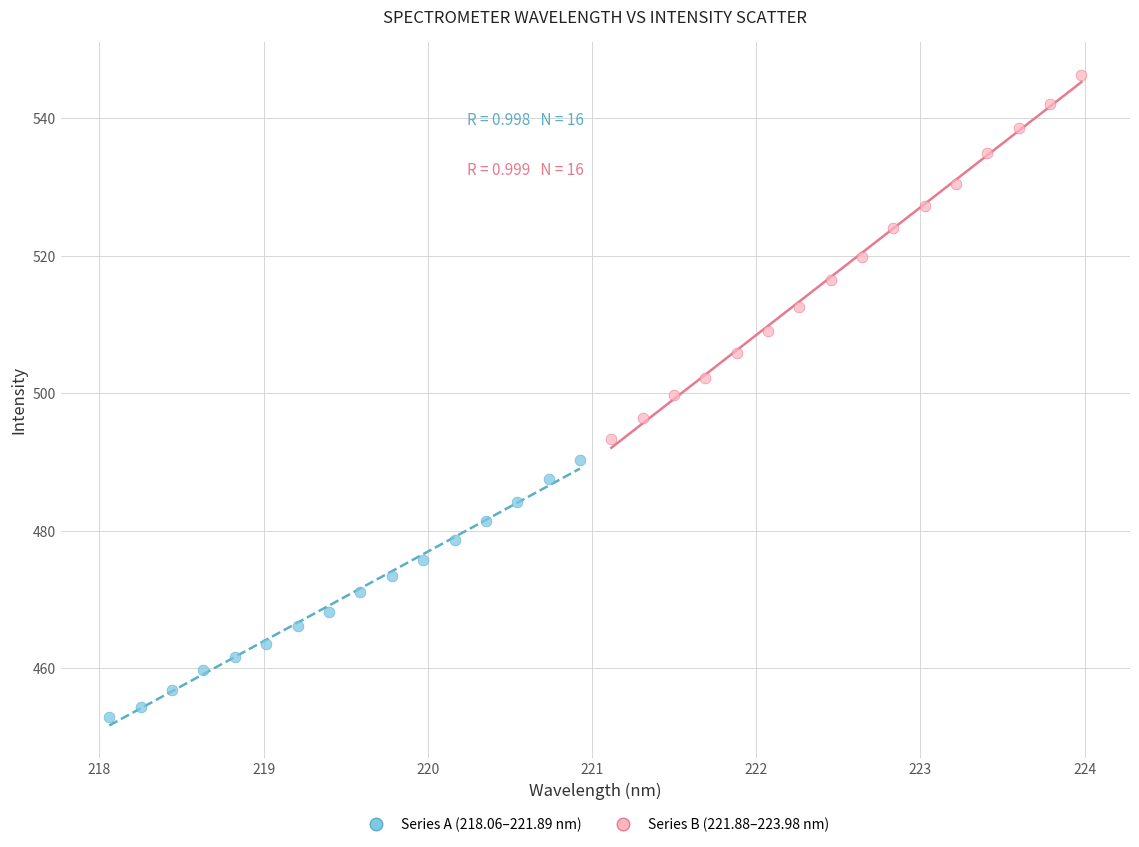

Which series reaches the minimum Y coordinate?

Series A (218.06–221.89 nm)